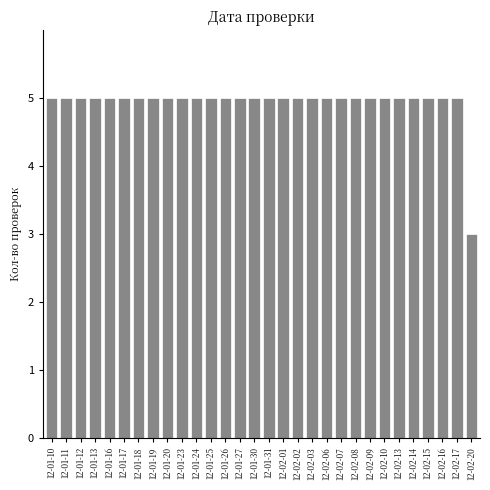

Reading left to right, list all the values displayed in this chart.

5	5	5	5	5	5	5	5	5	5	5	5	5	5	5	5	5	5	5	5	5	5	5	5	5	5	5	5	5	3